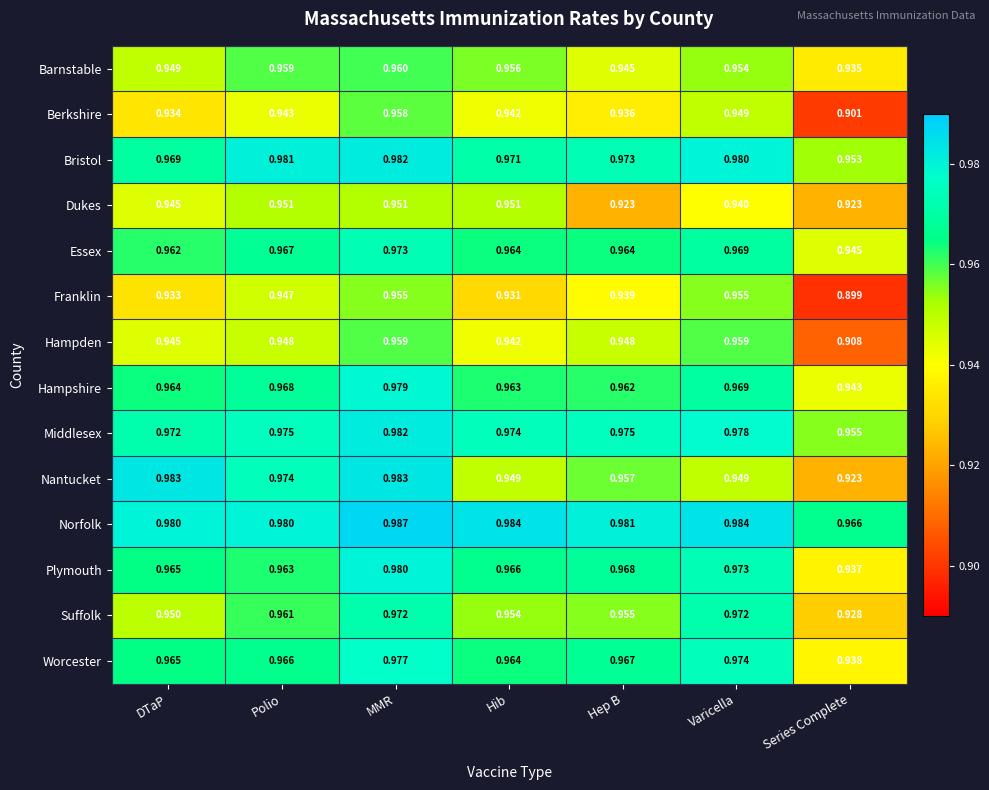

Which series has the largest range (max minus min)?

Nantucket